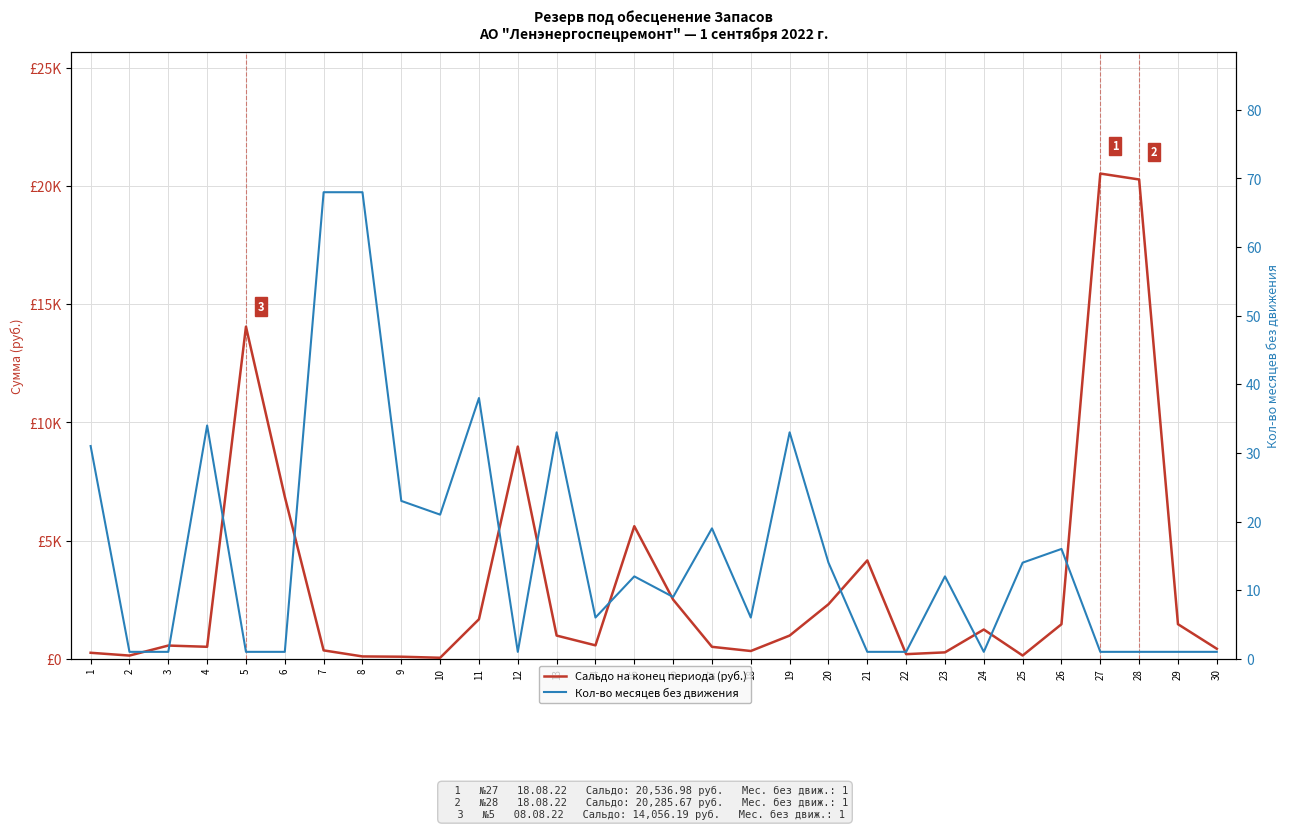

Which series has the largest total across all categories?

Сальдо на конец периода (руб.)